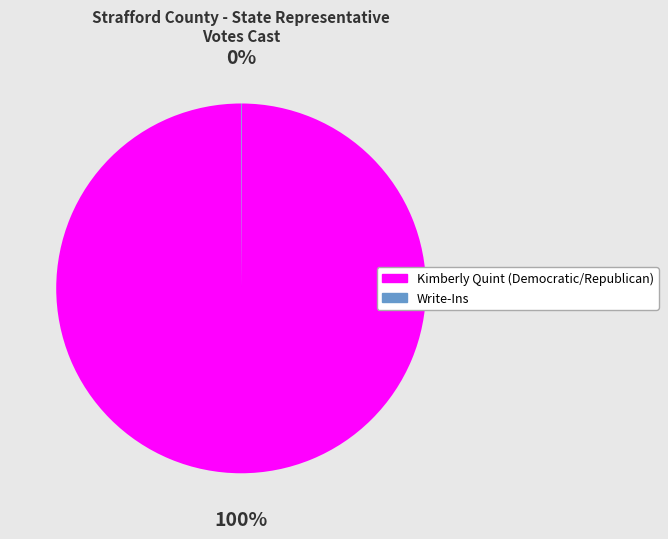

Is it true that Kimberly Quint (Democratic/Republican) is 91% of the pie?

False